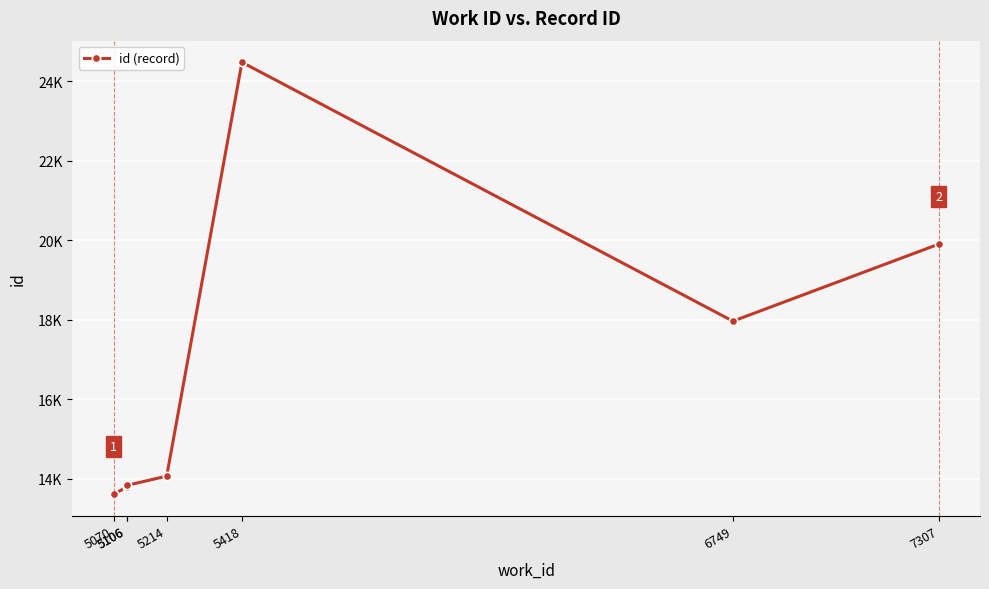

What is the sum of all values?

117658